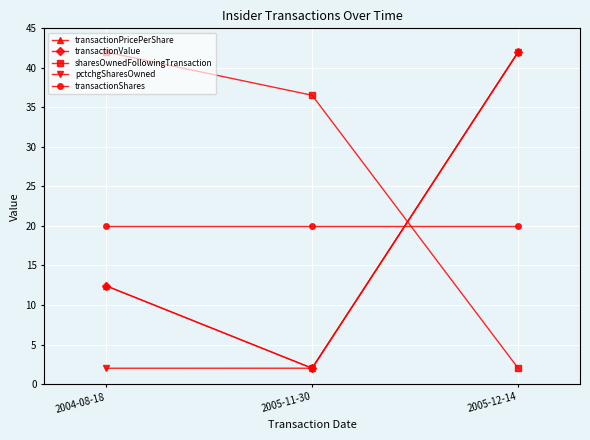

Is this an area chart (filled region under the line)?

No